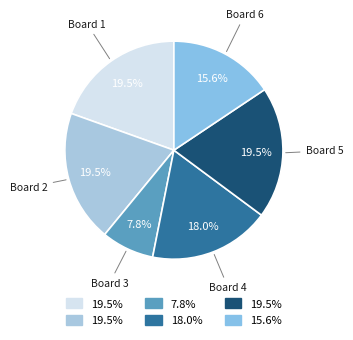

How many slices are in this pie chart?

6